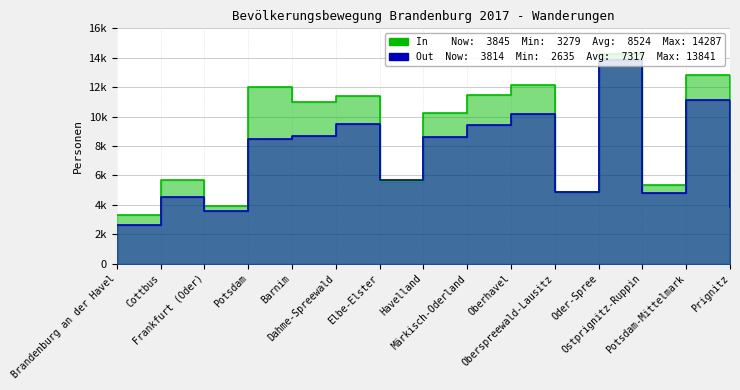

Does the chart display data point markers on the line(s)?

No